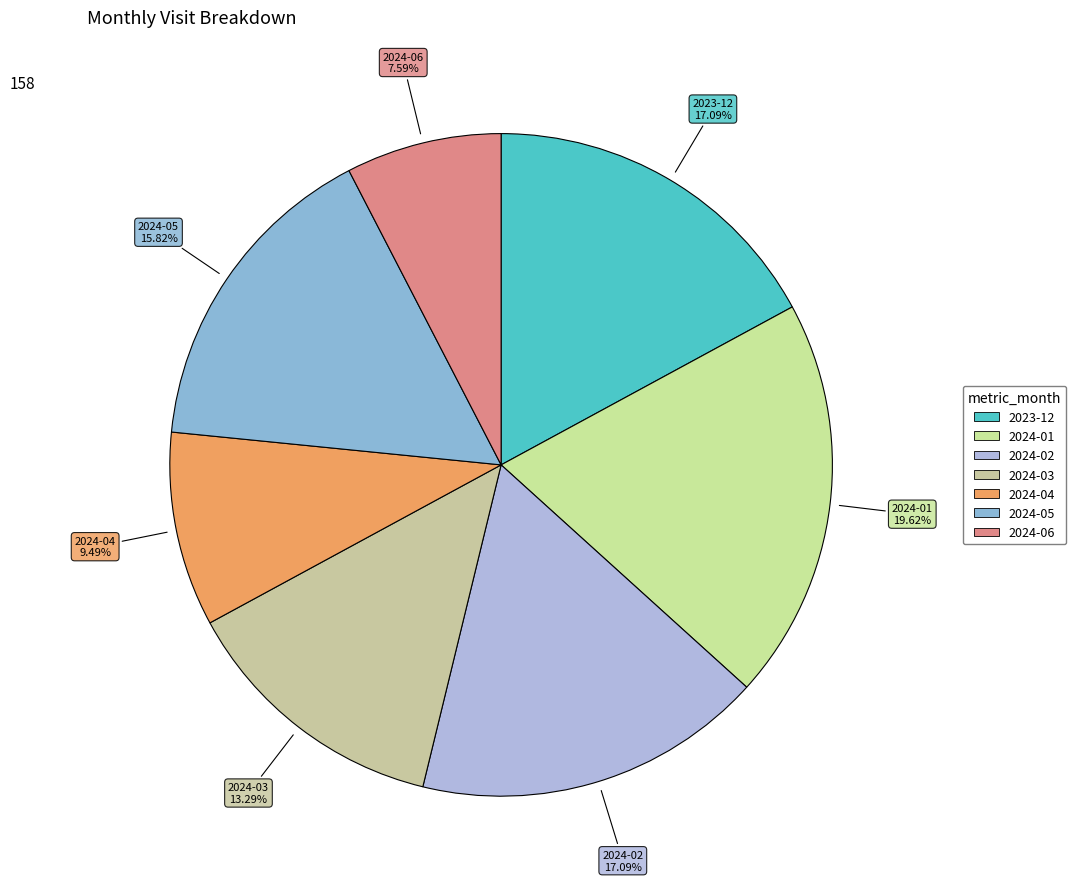

Between 2024-04 and 2024-02, which is larger?

2024-02